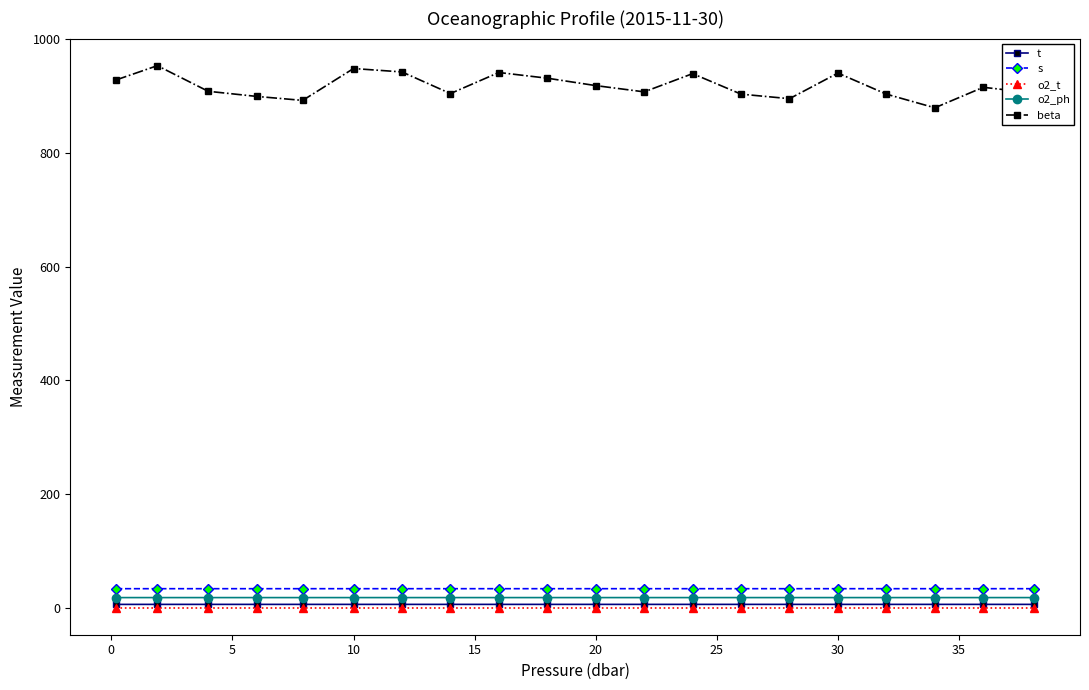

Which series has the largest range (max minus min)?

beta